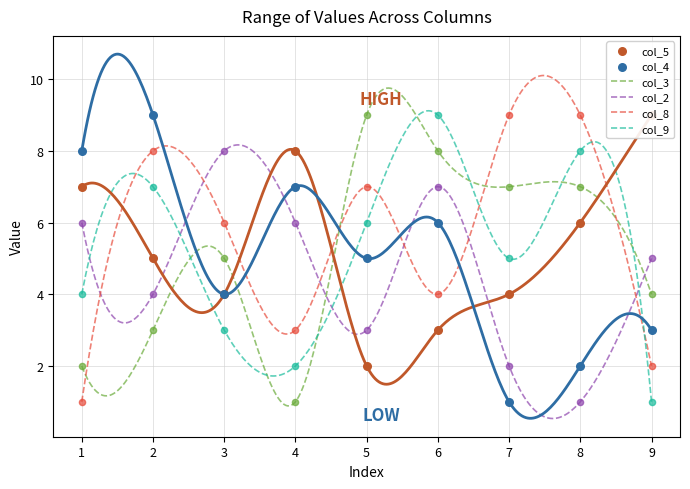

Which series contains the highest Y value?

col_5